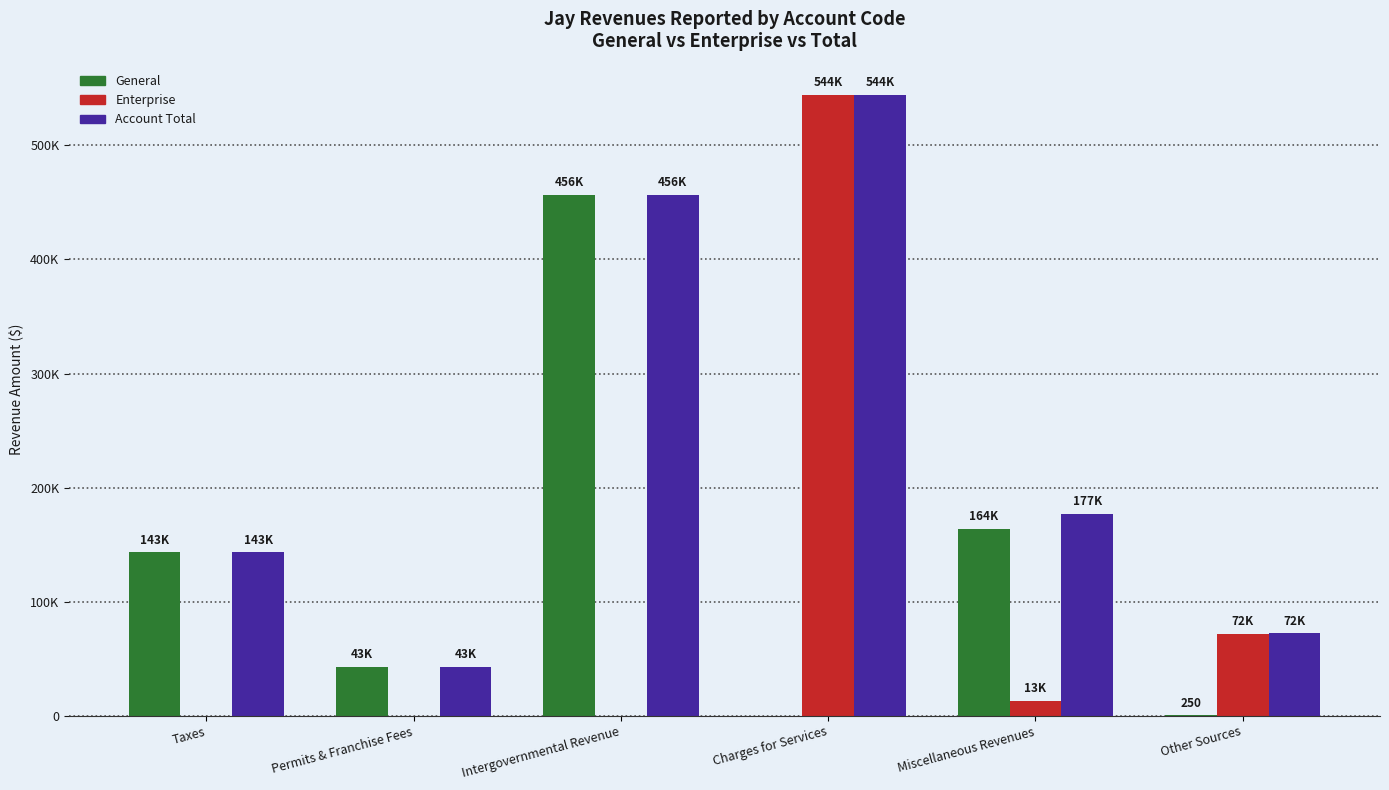

What is the difference between the Enterprise values at Miscellaneous Revenues and Charges for Services?

531041